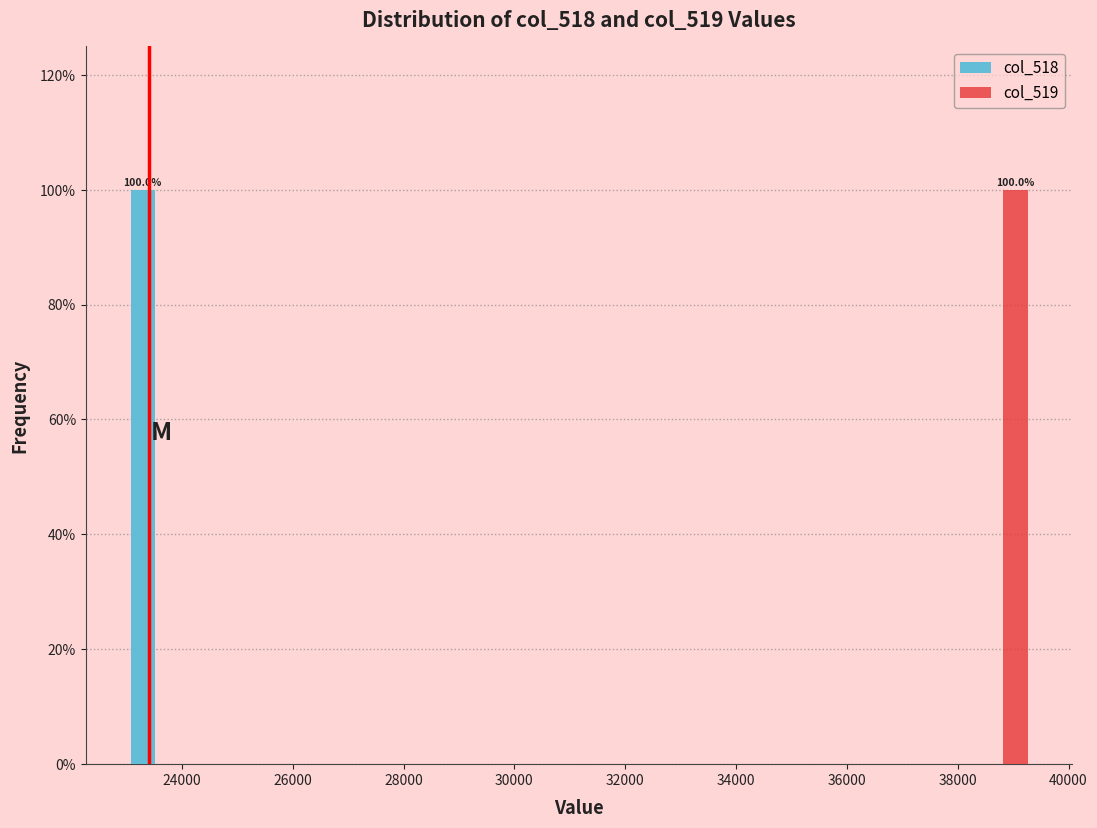

In the col_519 series, which range on the x-axis has the tallest bar?

38200 to 39400